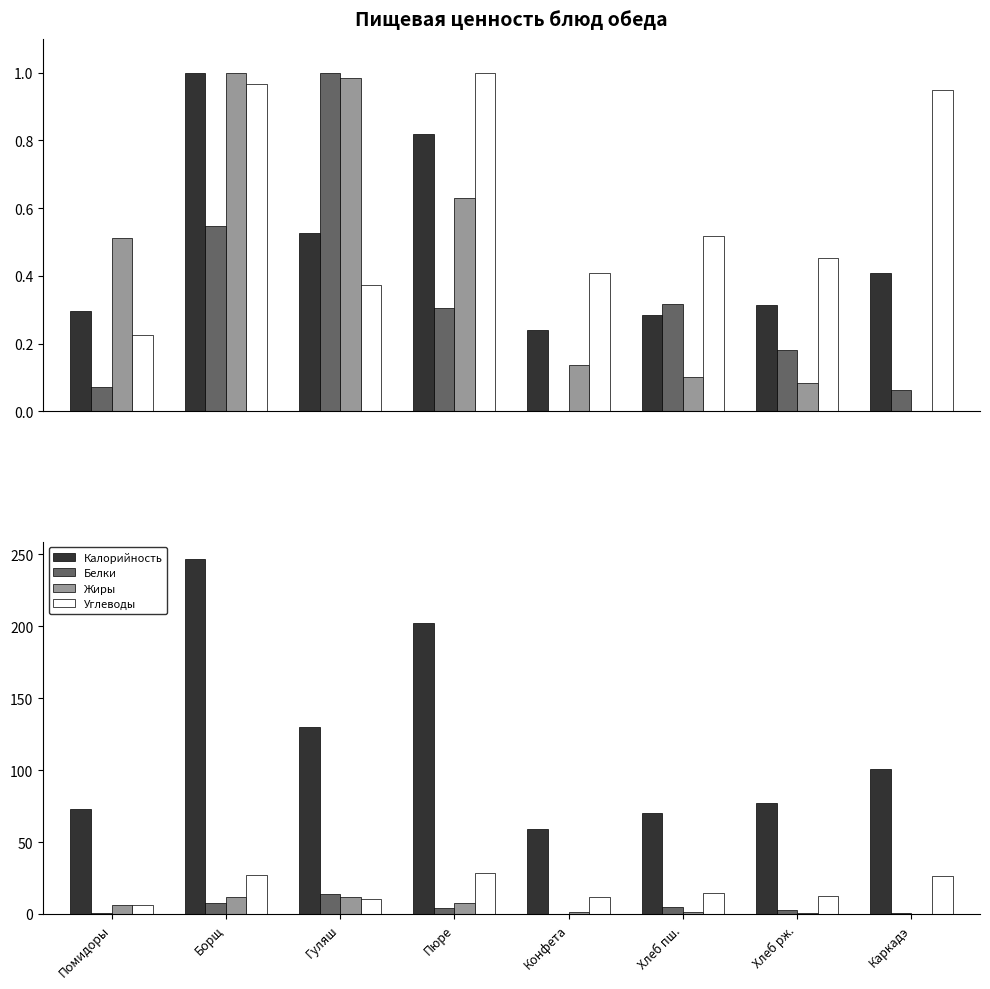

What is the sum of the Жиры values at Помидоры and Пюре?

13.5